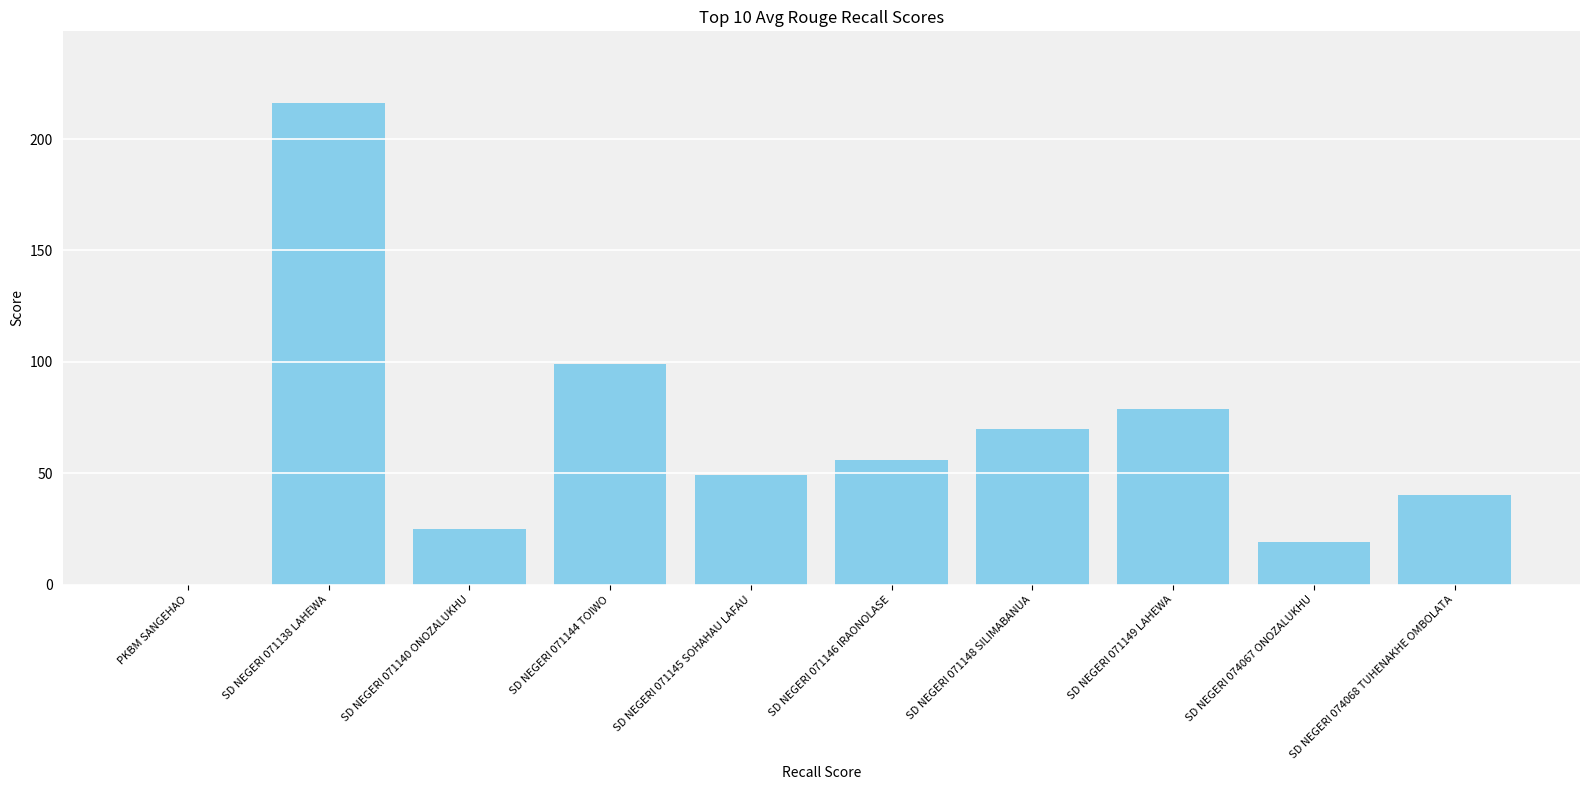

What is the ratio of the value at SD NEGERI 071144 TOIWO to the value at SD NEGERI 071145 SOHAHAU LAFAU?

2.0